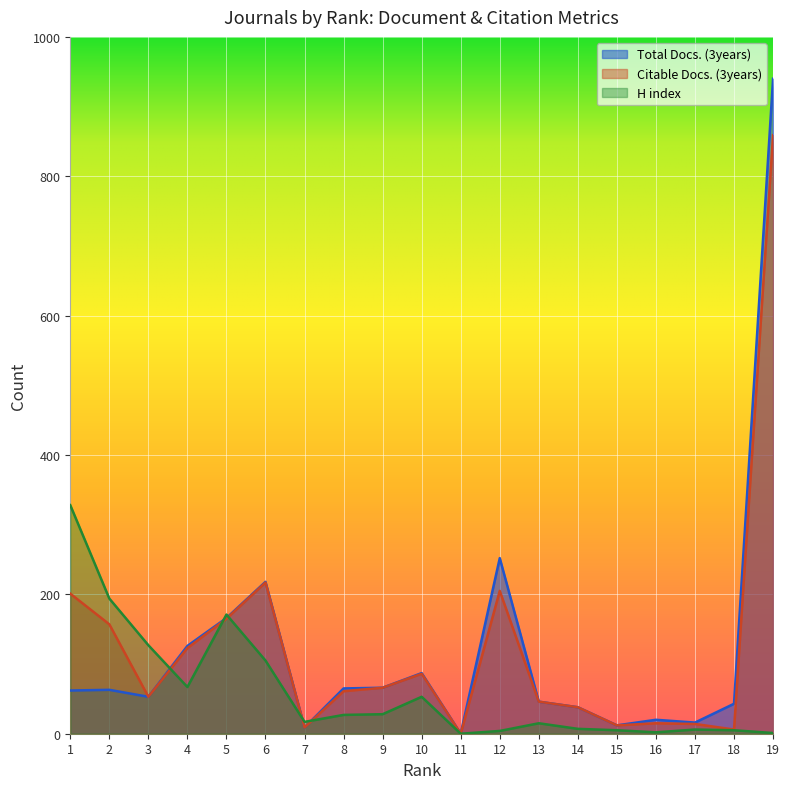

Where is the first local maximum for Total Docs. (3years)?

2